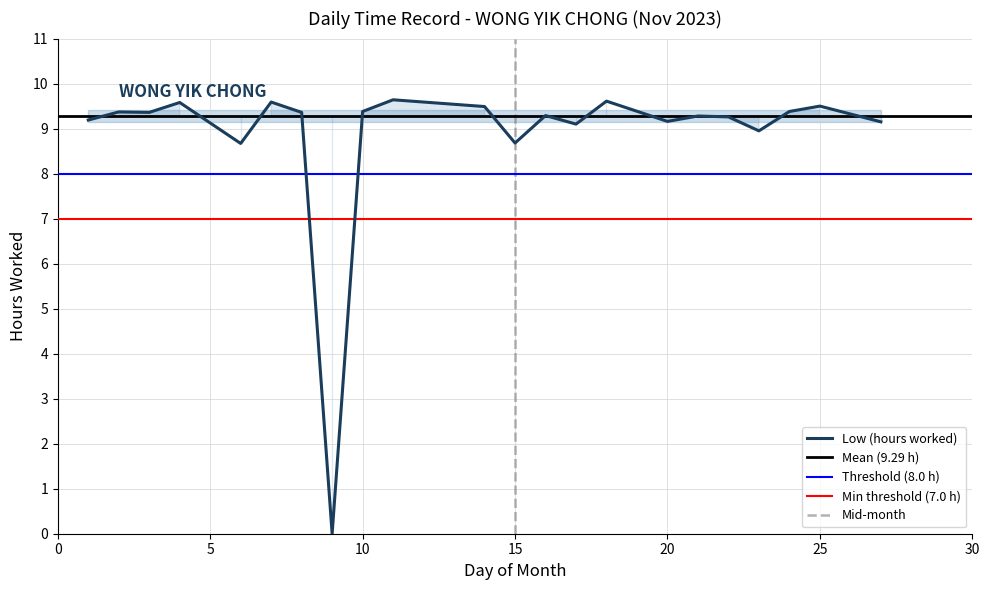

What is the approximate value at 4?

9.6